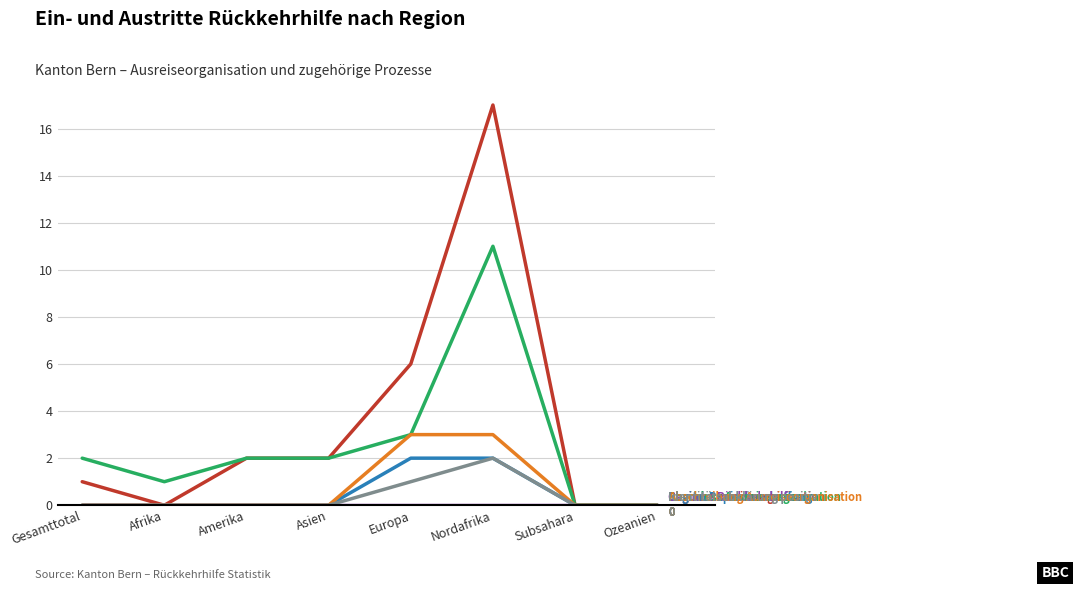

At which category does the chart reach its peak across all series?

Nordafrika